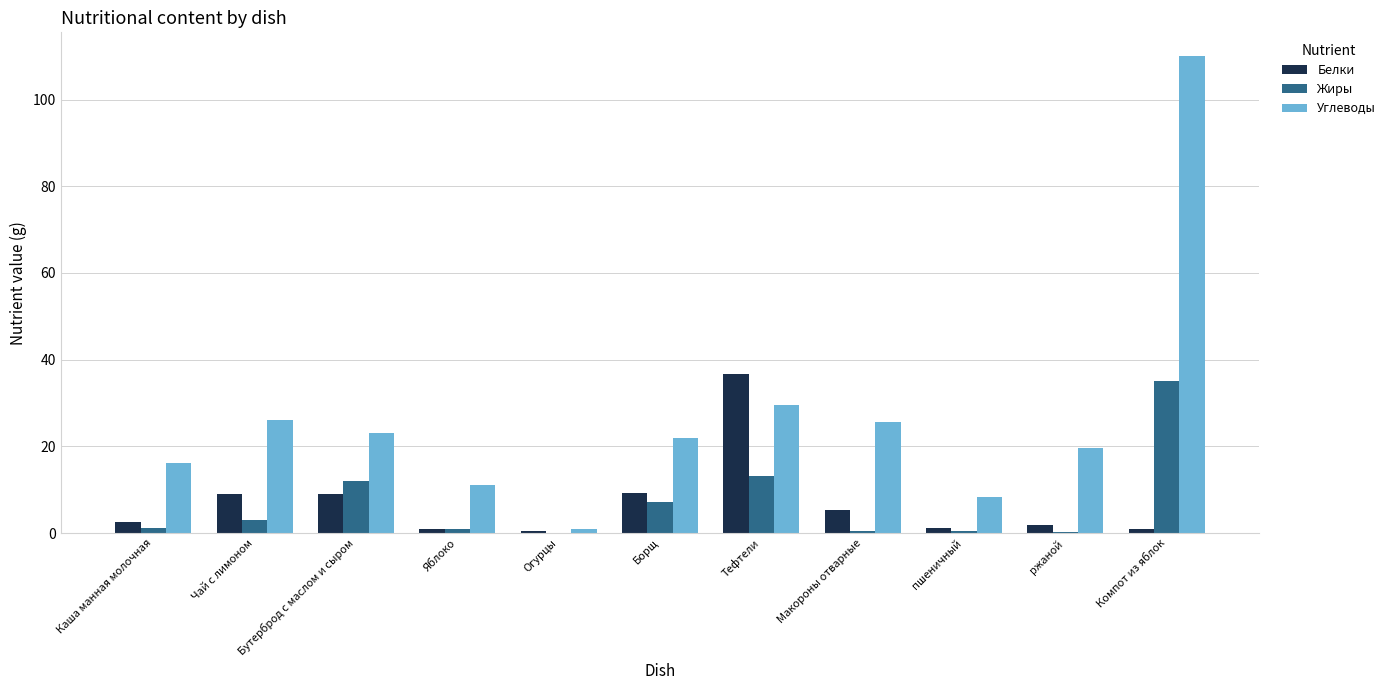

True or false: Жиры has a value of 24.2 at Компот из яблок.

False